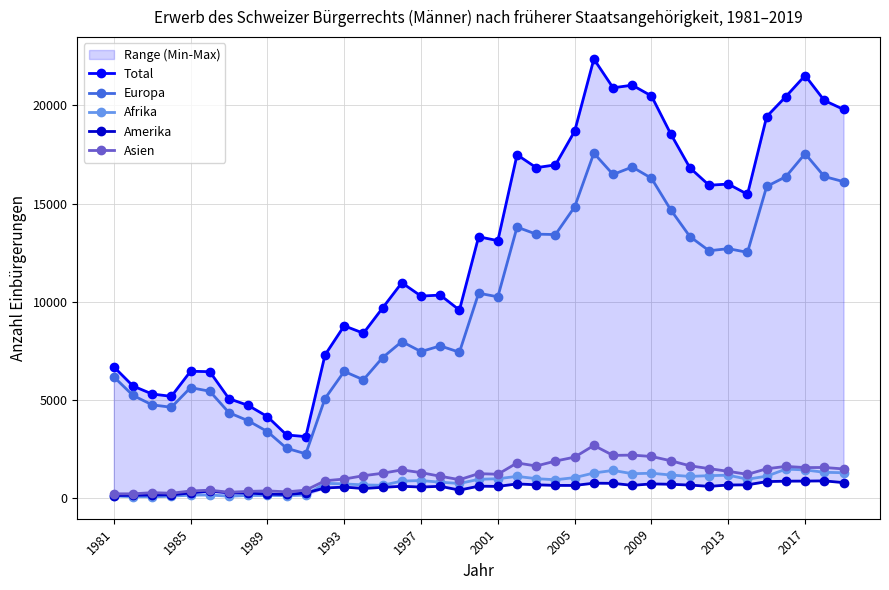

What is the average value of the Amerika series?

552